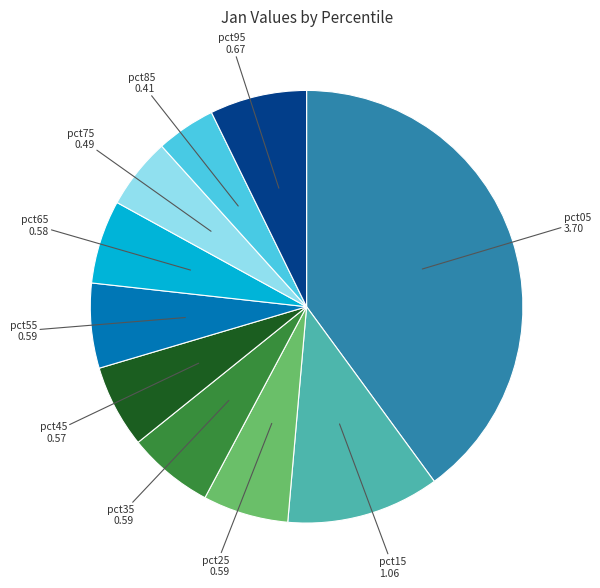

Is pct55 the majority of the pie?

No